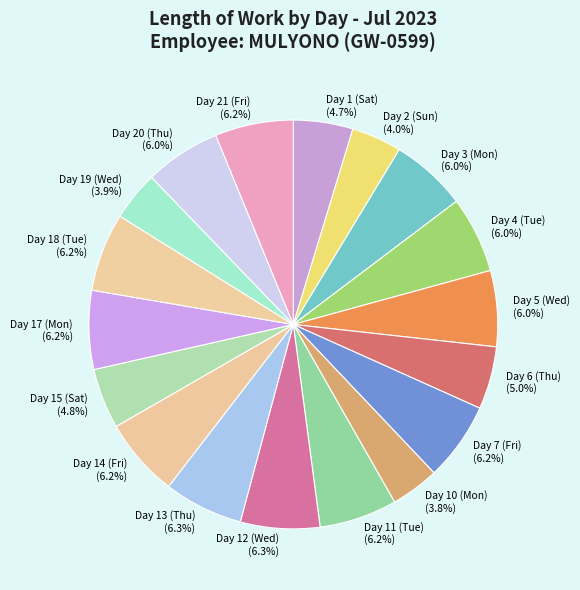

True or false: Day 21 (Fri) accounts for 16% of the total.

False